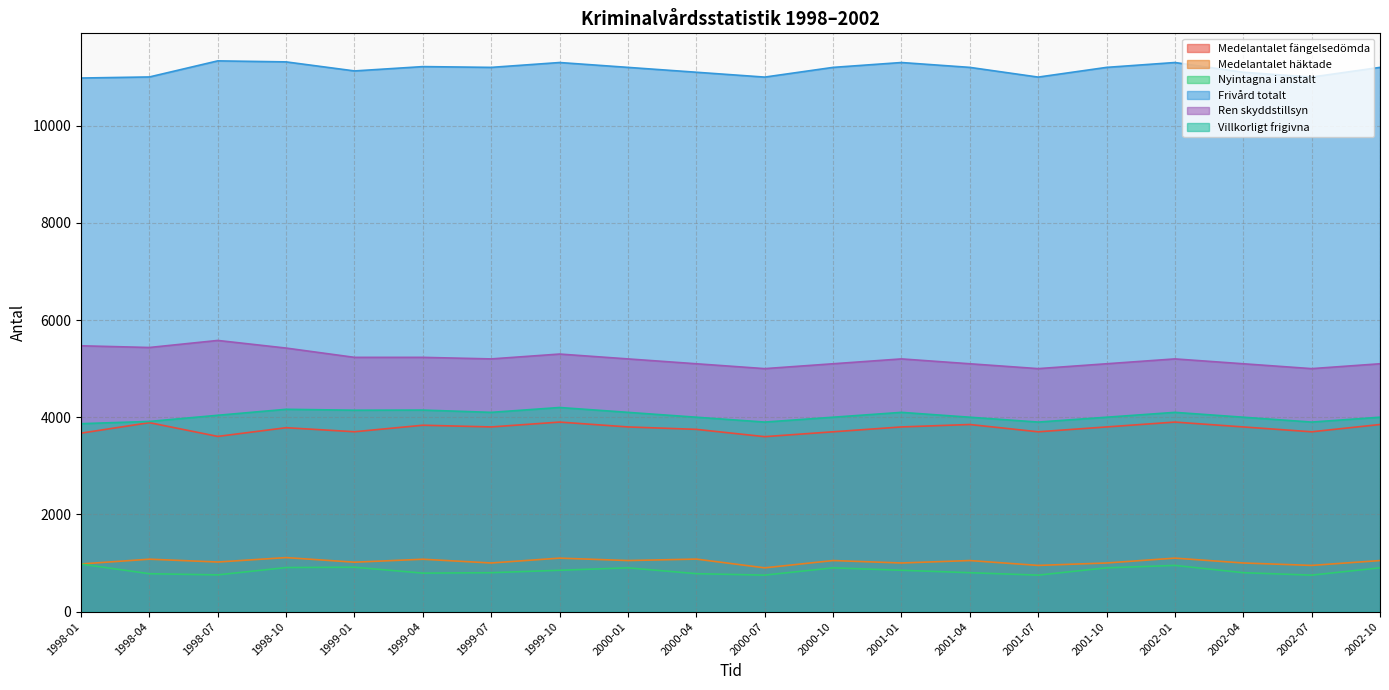

What position from the left is 2000-01?

9